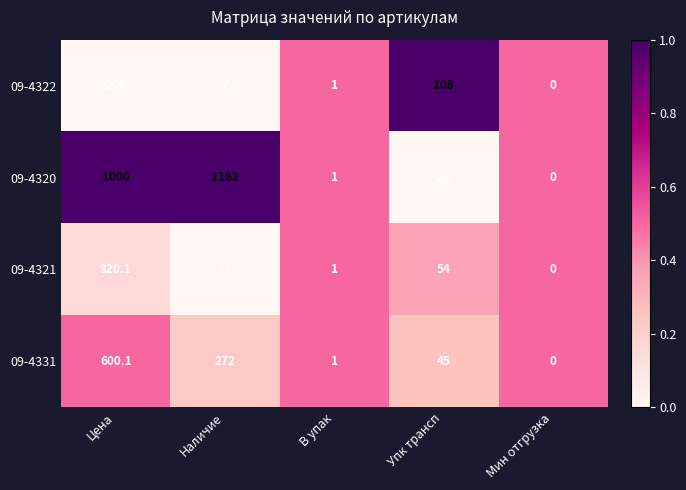

The 09-4331 series shows 0.0 at Мин отгрузка. True or false?

True